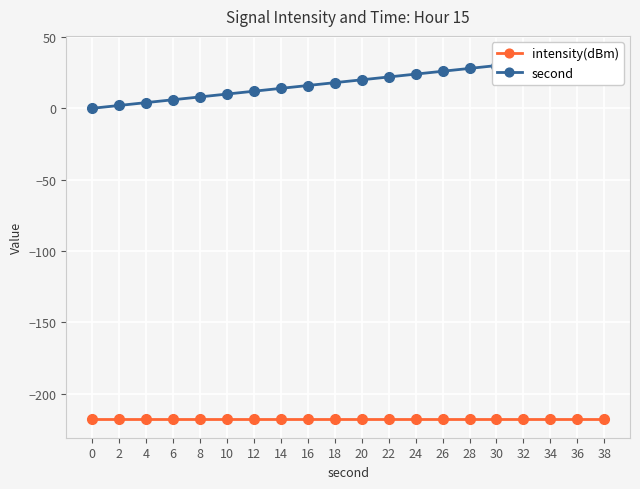

Which series changed the most between 26 and 32?

second